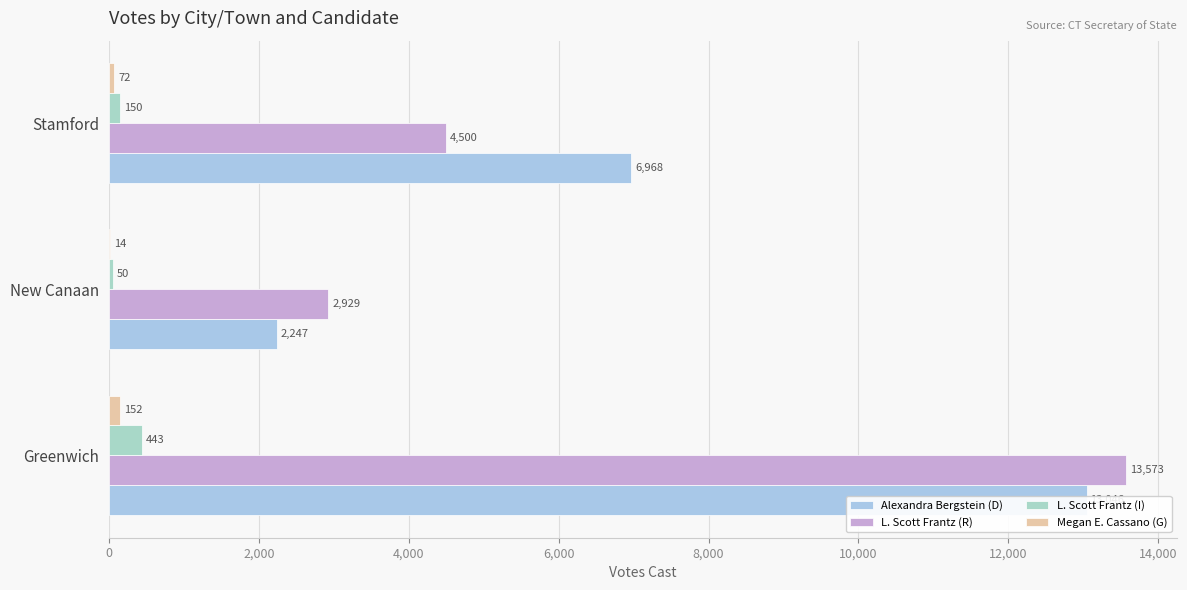

What is the difference between the maximum and minimum values in the L. Scott Frantz (I) series?

393